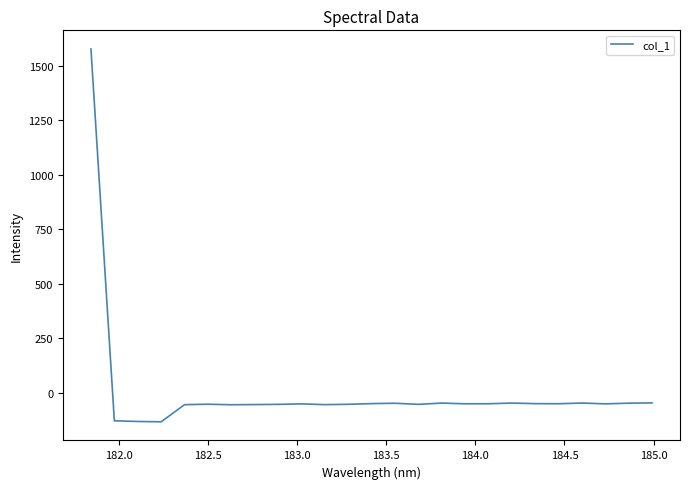

What is the difference between the maximum and minimum values?

1710.5